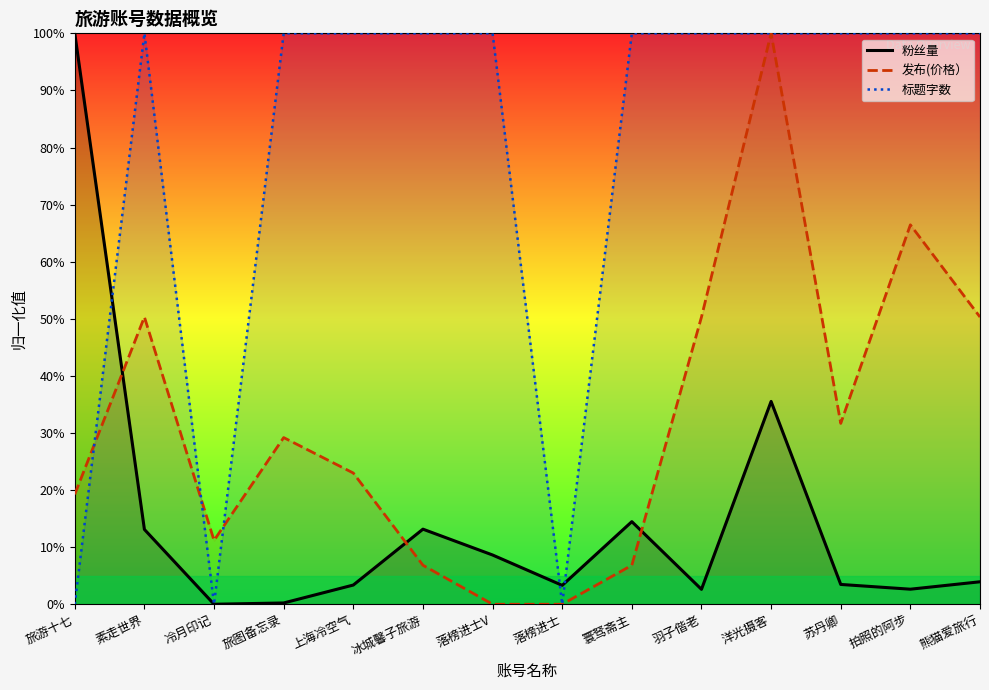

Which series has the largest total across all categories?

标题字数